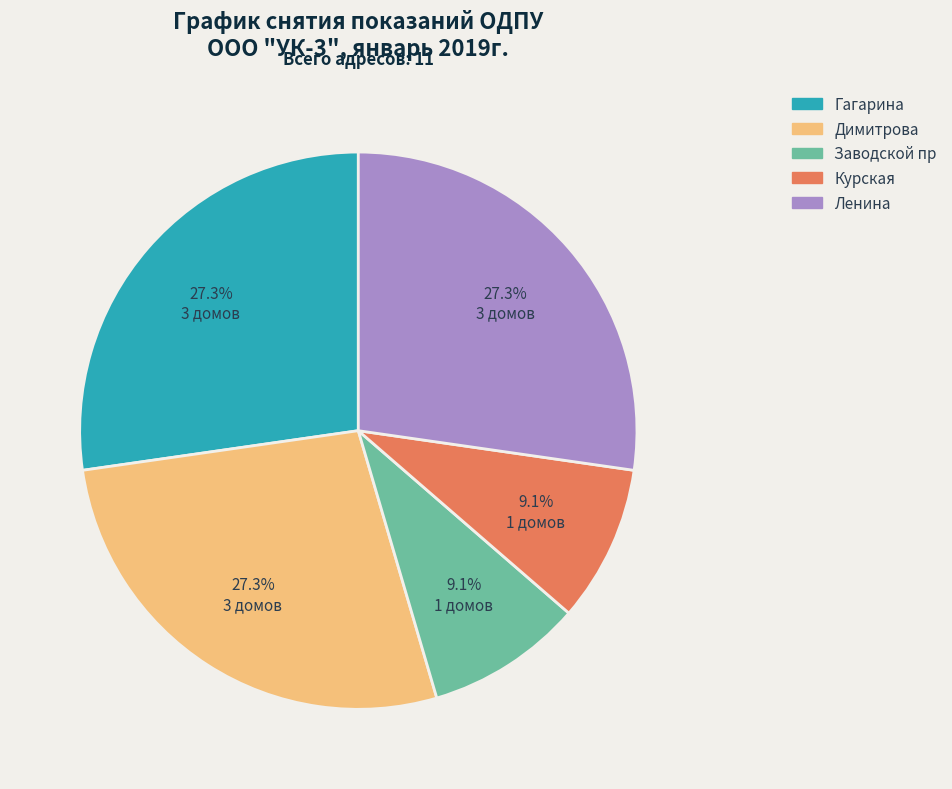

To the nearest percent, what is the average slice percentage?

20%